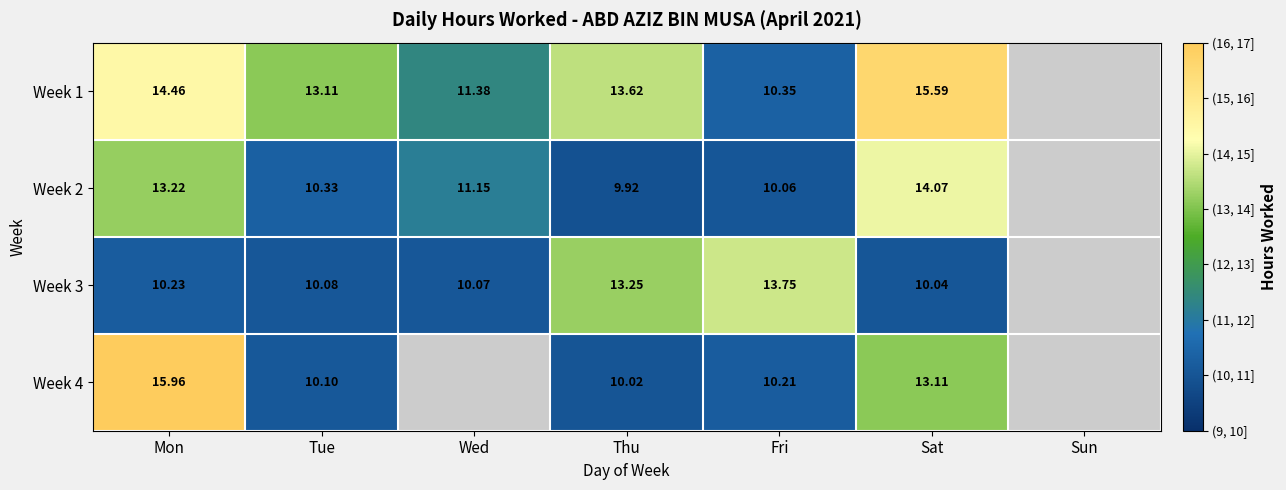

Which series changed the most between Mon and Fri?

Week 4